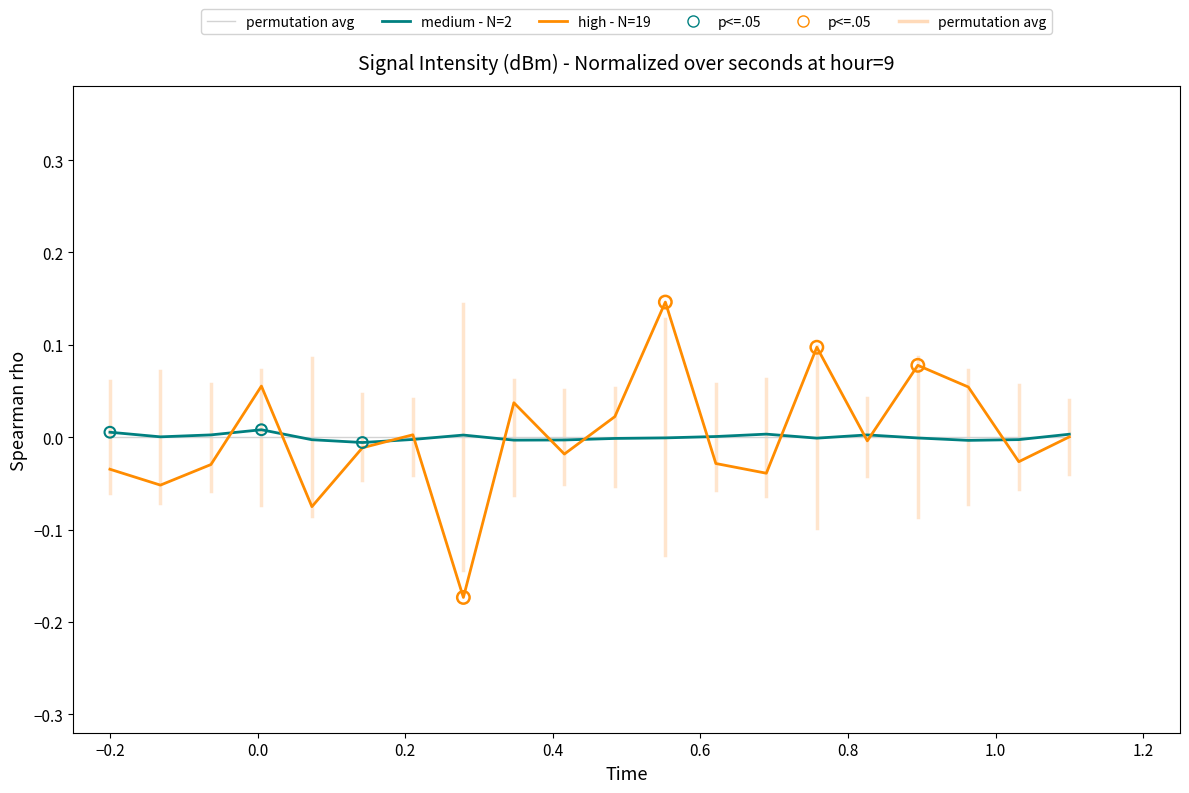

At how many categories does at least one series exceed 0?

16